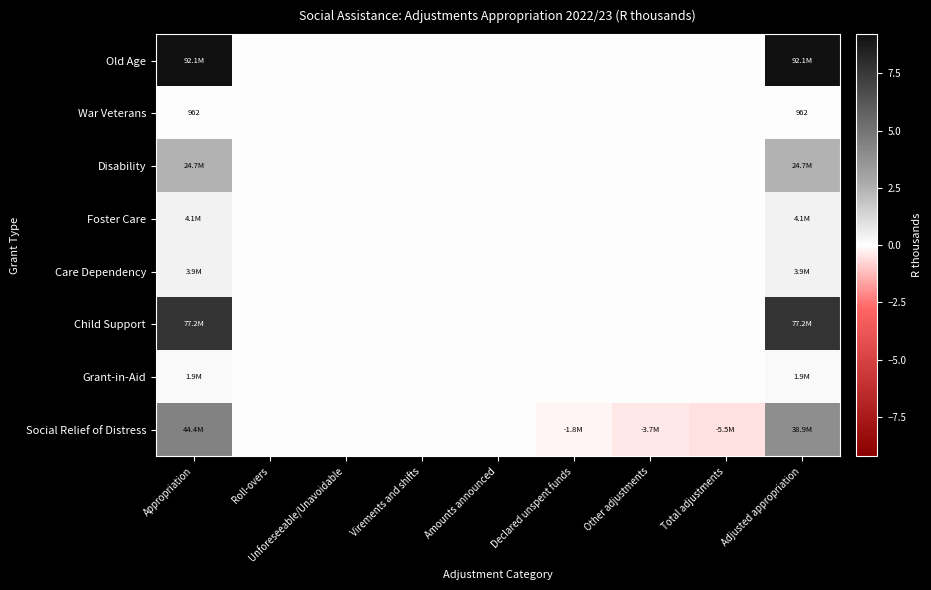

At how many categories does at least one series exceed 38856358?

2